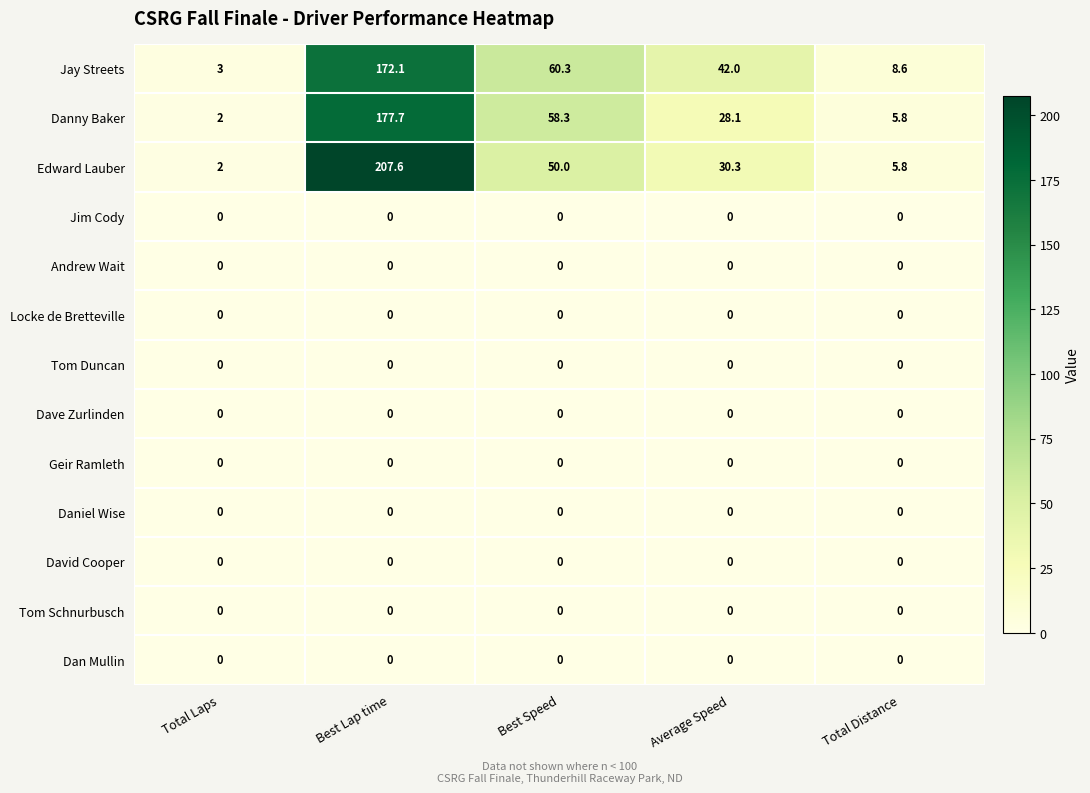

What is the total value across all series at Average Speed?

100.4